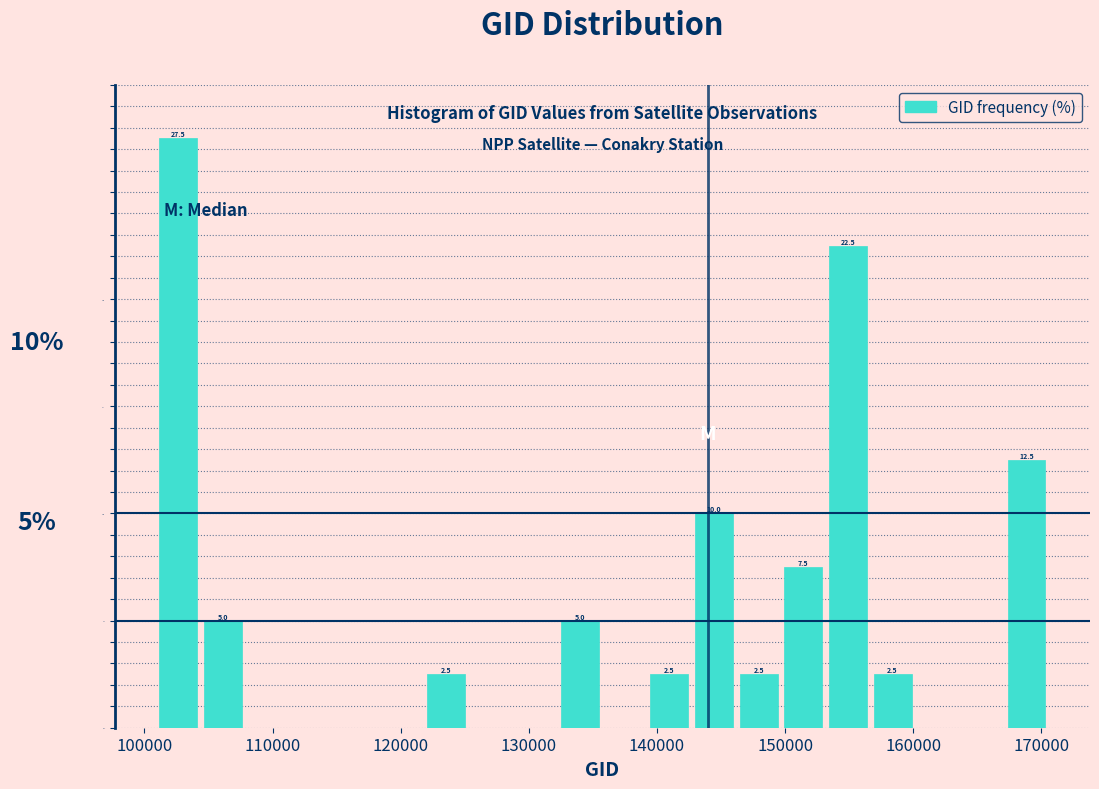

Around what value on the x-axis is the tallest bar? Give the approximate position of its centre, as read against the axis.

103000